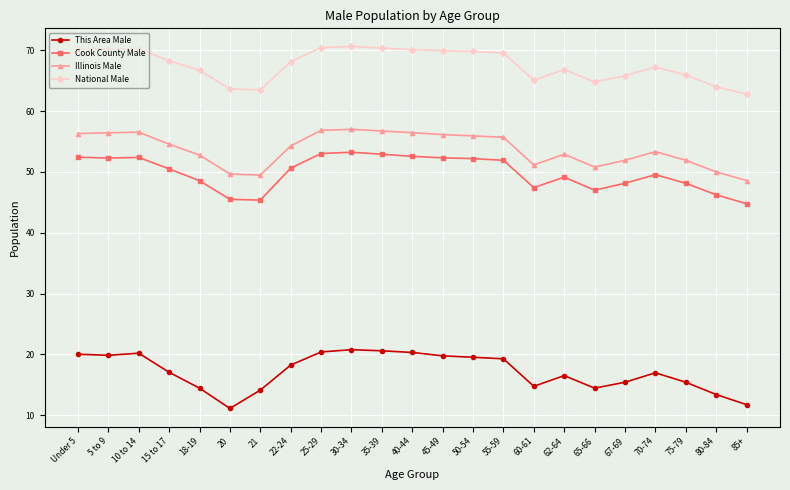

What value does the This Area Male series have at 5 to 9?

19.9